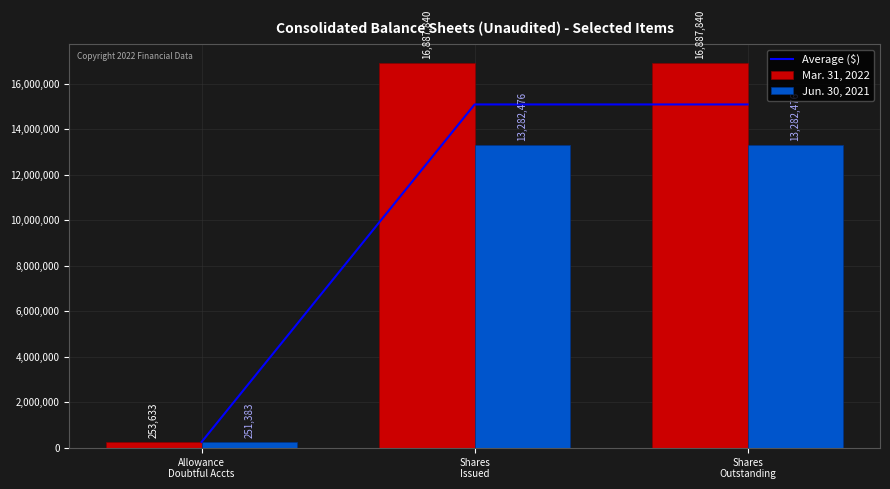

Are the bars horizontal?

No